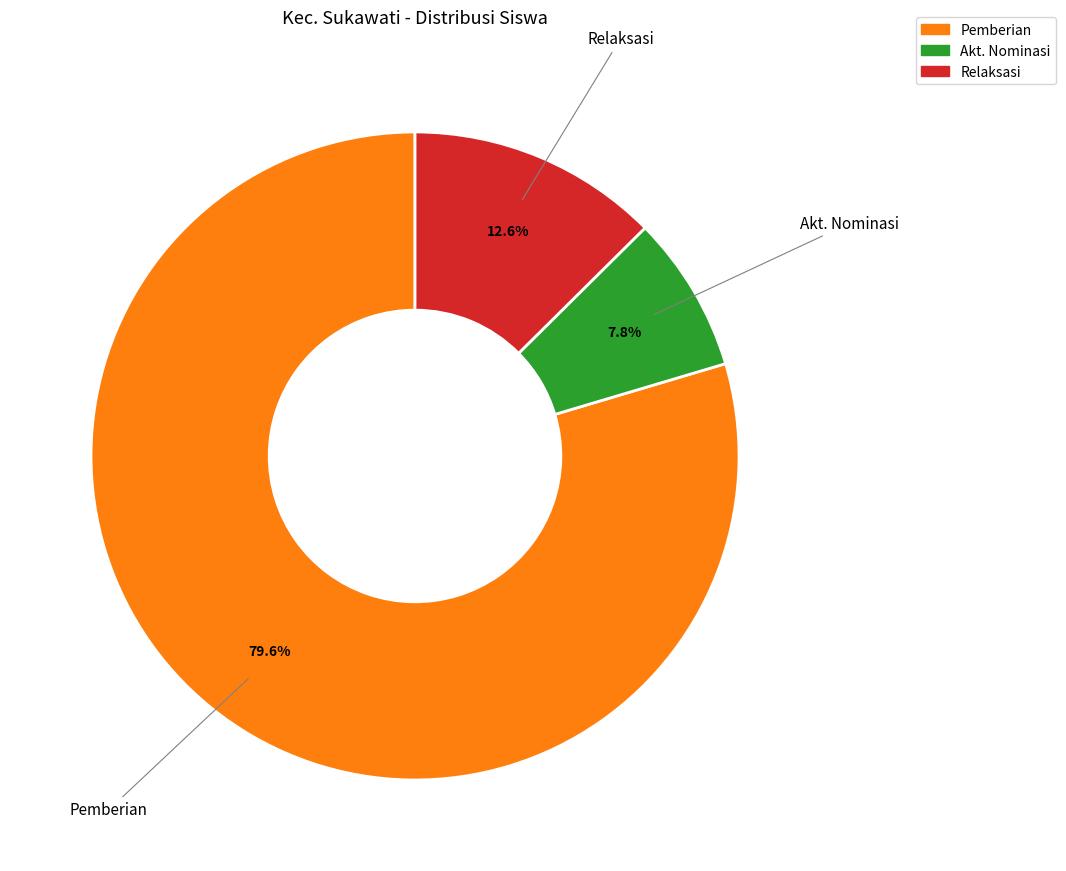

Is there any slice that represents more than half of the pie?

Yes